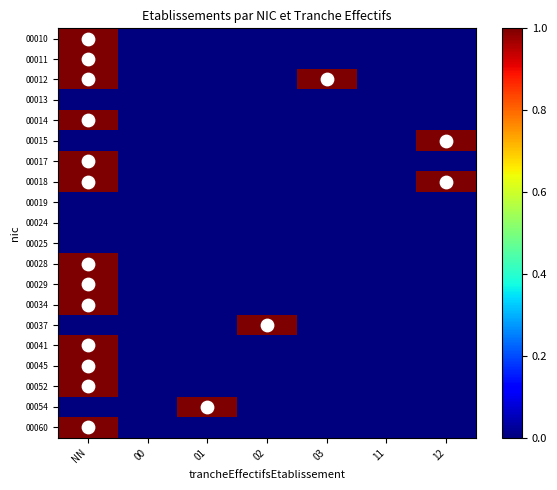

Reading right to left, list all the values displayed in this chart.

00010: 12=0	11=0	03=0	02=0	01=0	00=0	NN=1
00011: 12=0	11=0	03=0	02=0	01=0	00=0	NN=1
00012: 12=0	11=0	03=1	02=0	01=0	00=0	NN=1
00013: 12=0	11=0	03=0	02=0	01=0	00=0	NN=0
00014: 12=0	11=0	03=0	02=0	01=0	00=0	NN=1
00015: 12=1	11=0	03=0	02=0	01=0	00=0	NN=0
00017: 12=0	11=0	03=0	02=0	01=0	00=0	NN=1
00018: 12=1	11=0	03=0	02=0	01=0	00=0	NN=1
00019: 12=0	11=0	03=0	02=0	01=0	00=0	NN=0
00024: 12=0	11=0	03=0	02=0	01=0	00=0	NN=0
00025: 12=0	11=0	03=0	02=0	01=0	00=0	NN=0
00028: 12=0	11=0	03=0	02=0	01=0	00=0	NN=1
00029: 12=0	11=0	03=0	02=0	01=0	00=0	NN=1
00034: 12=0	11=0	03=0	02=0	01=0	00=0	NN=1
00037: 12=0	11=0	03=0	02=1	01=0	00=0	NN=0
00041: 12=0	11=0	03=0	02=0	01=0	00=0	NN=1
00045: 12=0	11=0	03=0	02=0	01=0	00=0	NN=1
00052: 12=0	11=0	03=0	02=0	01=0	00=0	NN=1
00054: 12=0	11=0	03=0	02=0	01=1	00=0	NN=0
00060: 12=0	11=0	03=0	02=0	01=0	00=0	NN=1